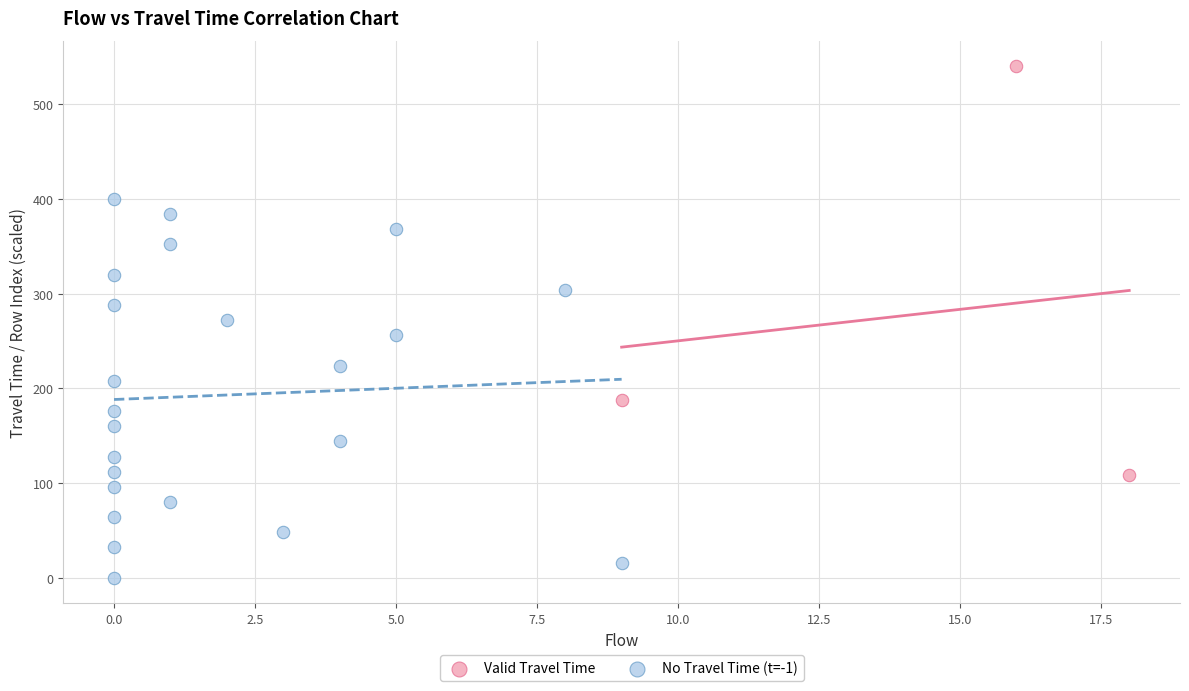

Which series reaches the minimum Y coordinate?

No Travel Time (t=-1)